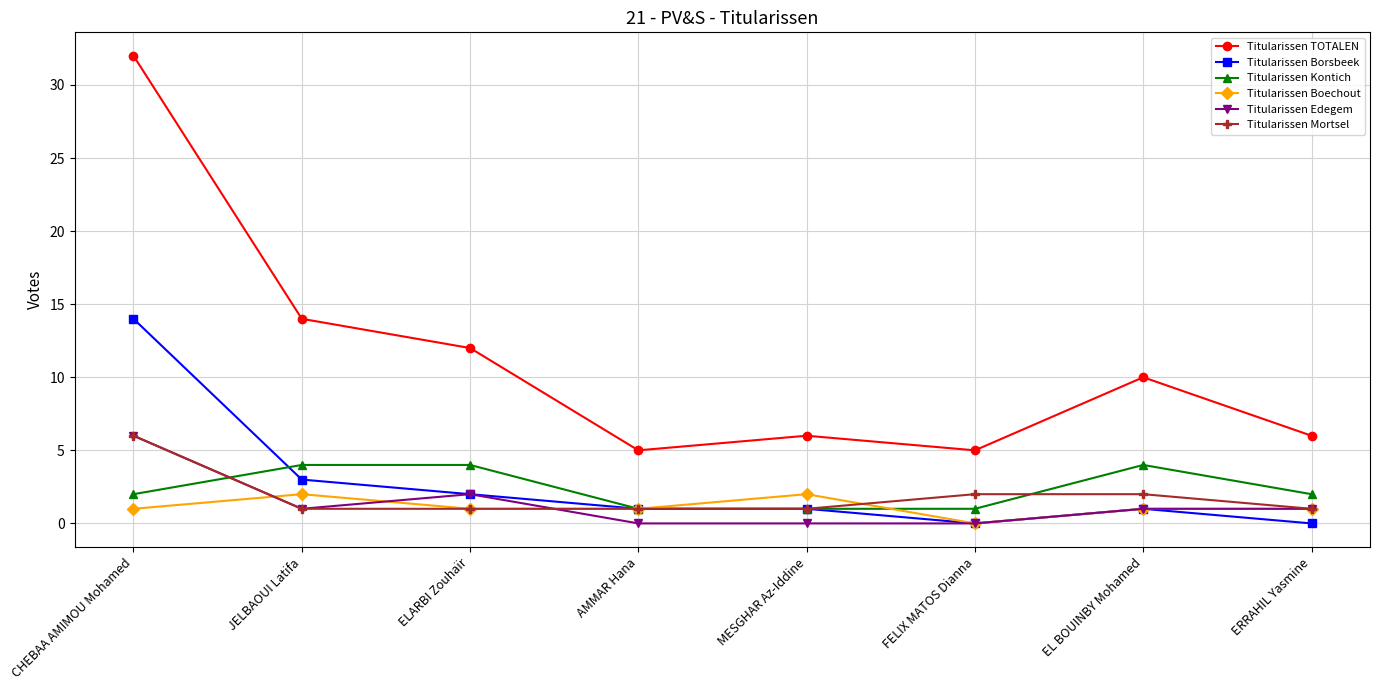

True or false: Titularissen Boechout has more than 1 interior local peaks.

True